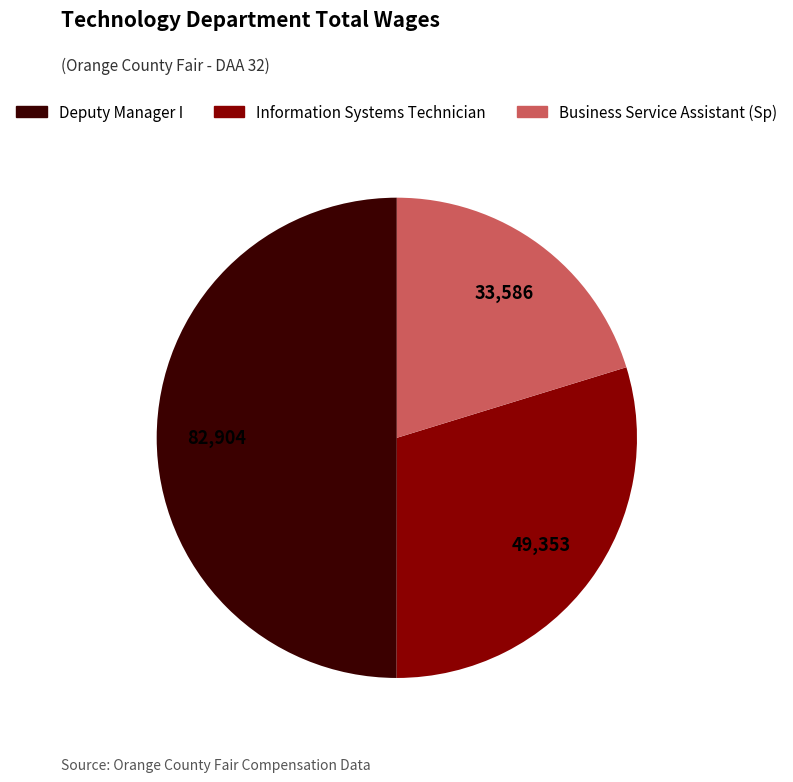

Between Business Service Assistant (Sp) and Information Systems Technician, which is larger?

Information Systems Technician